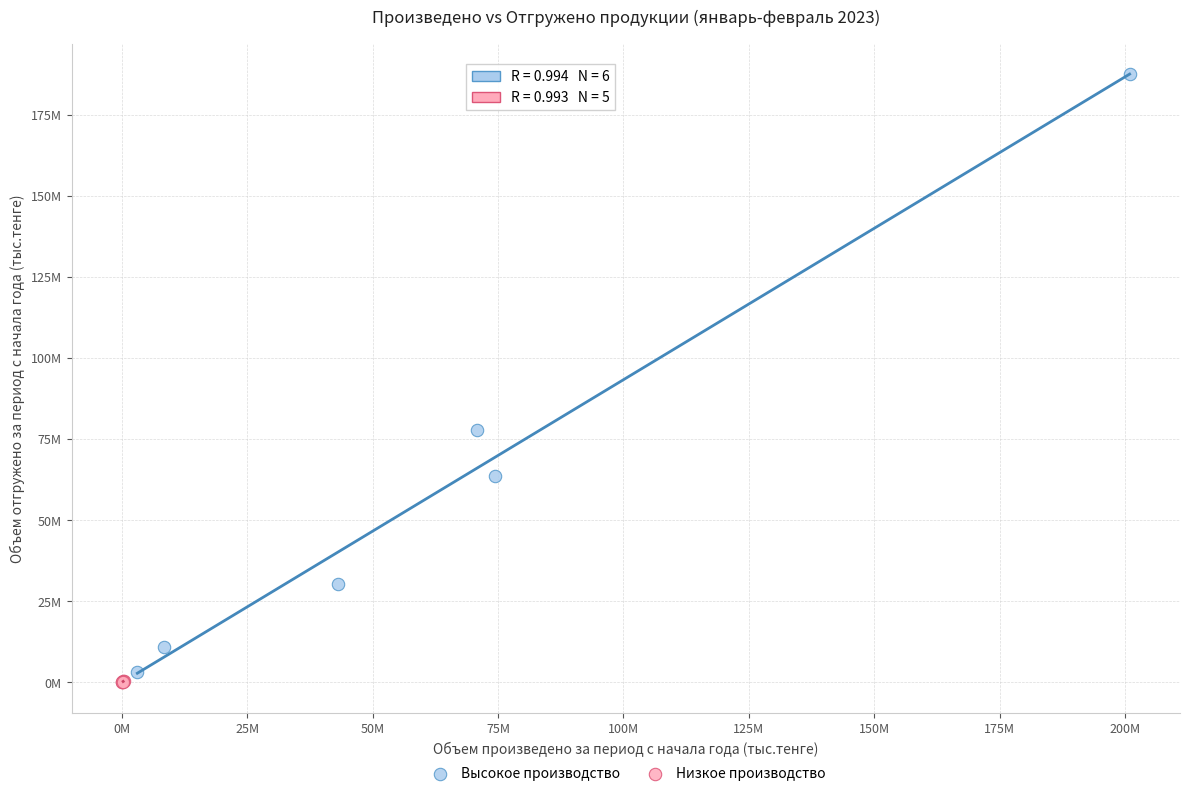

Which series reaches the maximum Y coordinate?

Высокое производство